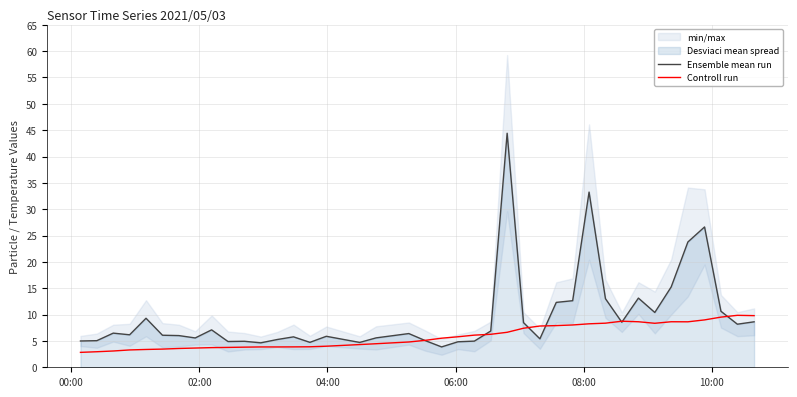

Does the chart display data point markers on the line(s)?

No